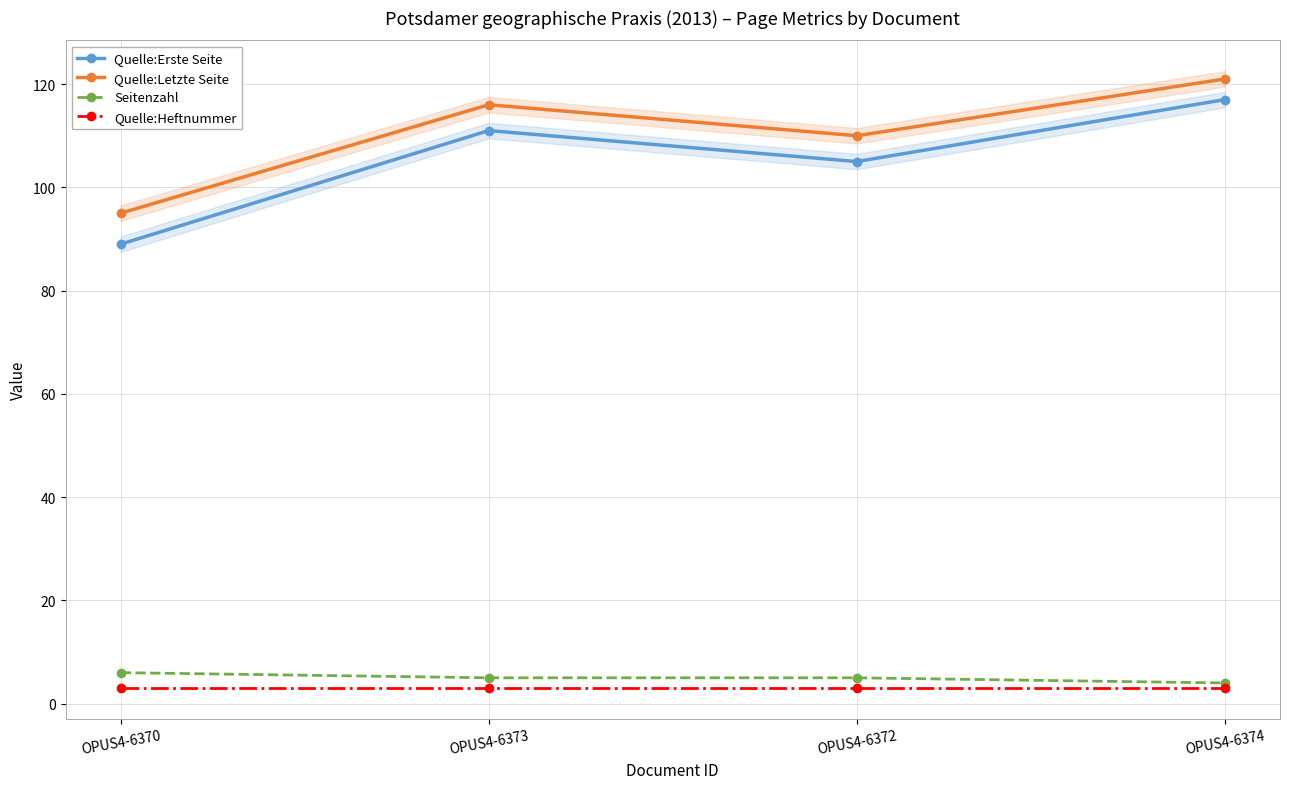

What is the difference between the Quelle:Erste Seite values at OPUS4-6374 and OPUS4-6370?

28